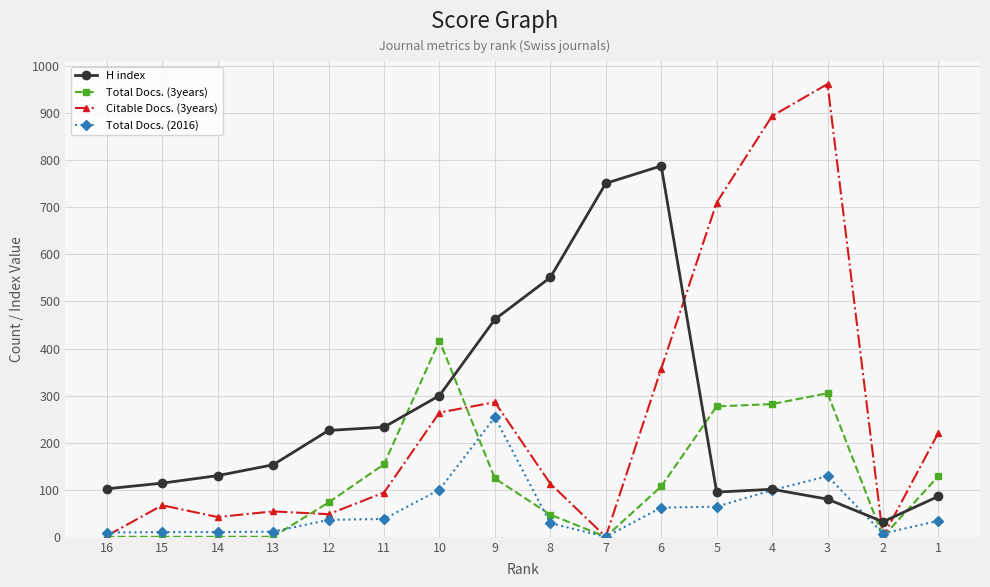

The Total Docs. (3years) series shows -147 at 16. True or false?

False